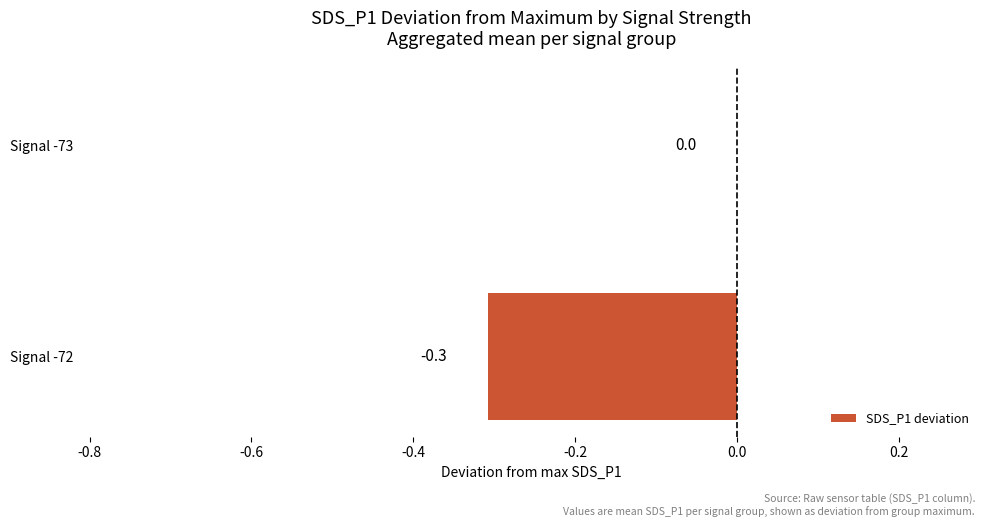

Which label corresponds to the largest value in the chart?

Signal -73